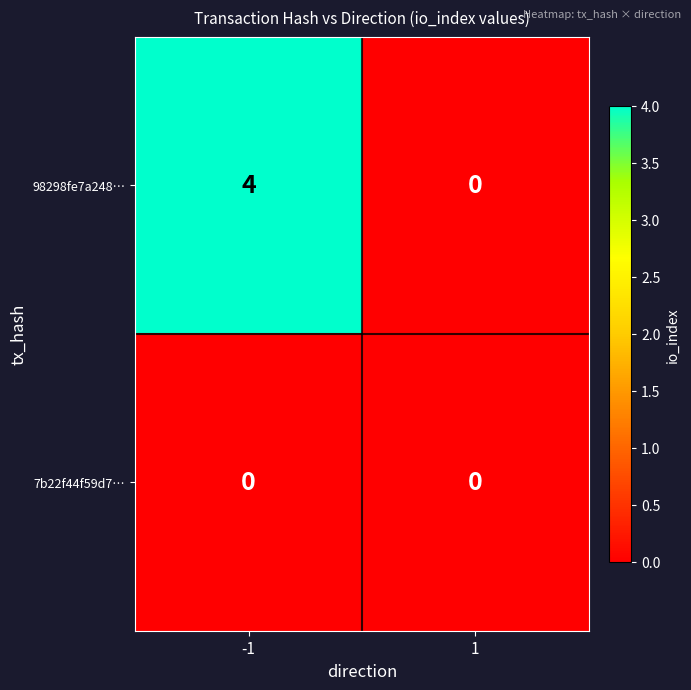

What is the maximum value for 98298fe7a248…?

4